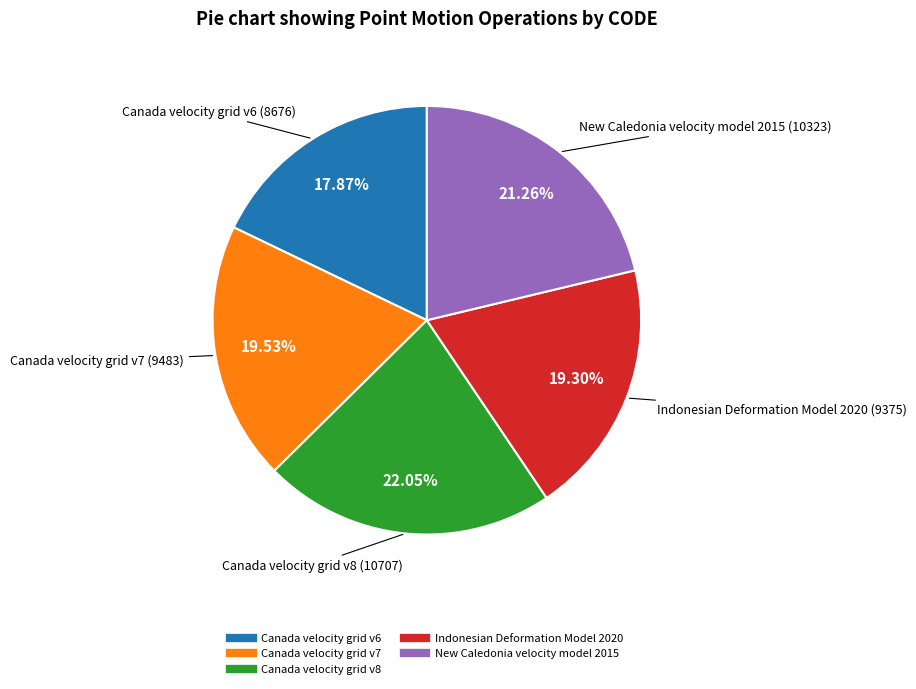

Which has a higher value, Canada velocity grid v7 or New Caledonia velocity model 2015?

New Caledonia velocity model 2015